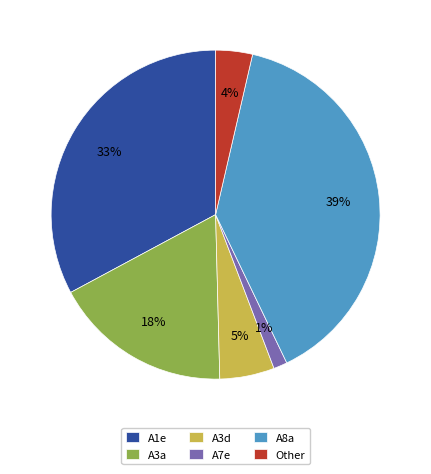

Do A3d and A3a together represent more than half of the pie?

No